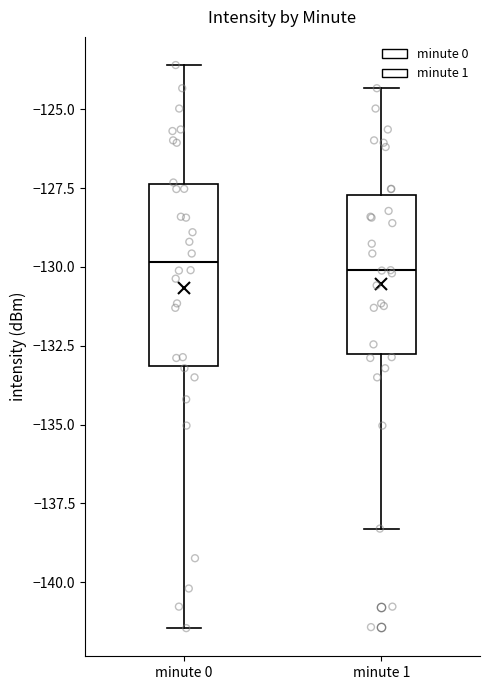

Reading left to right, transcribe this box plot: for each box, give where its median line is, the range the box spans, and where its two whiskers end, as read against the y-axis. The values are not printed on the chart, so give them approximately, as read against the axis.

minute 0: median -130.0, box -133.0 to -127.5, whiskers -141.5 to -123.5
minute 1: median -130.0, box -133.0 to -127.5, whiskers -138.5 to -124.5